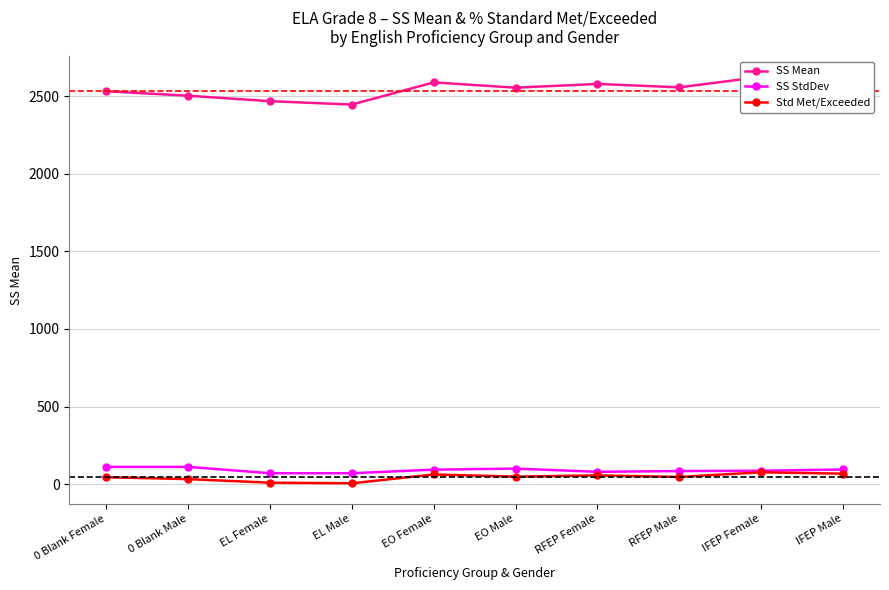

Which series changed the most between IFEP Female and IFEP Male?

SS Mean